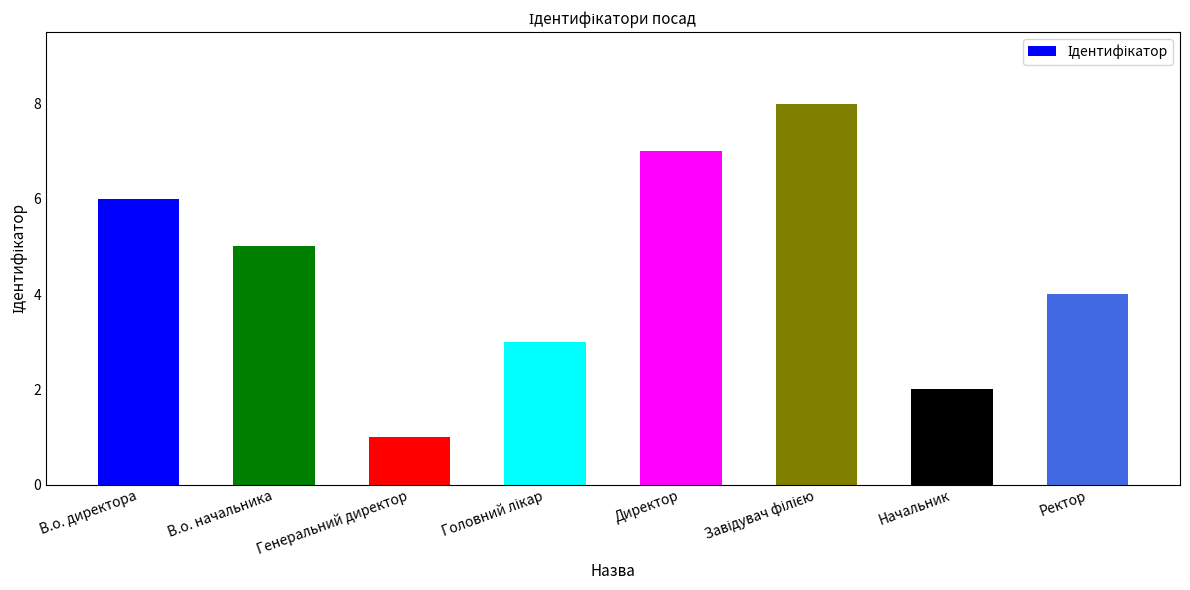

How many bars are there in total?

8